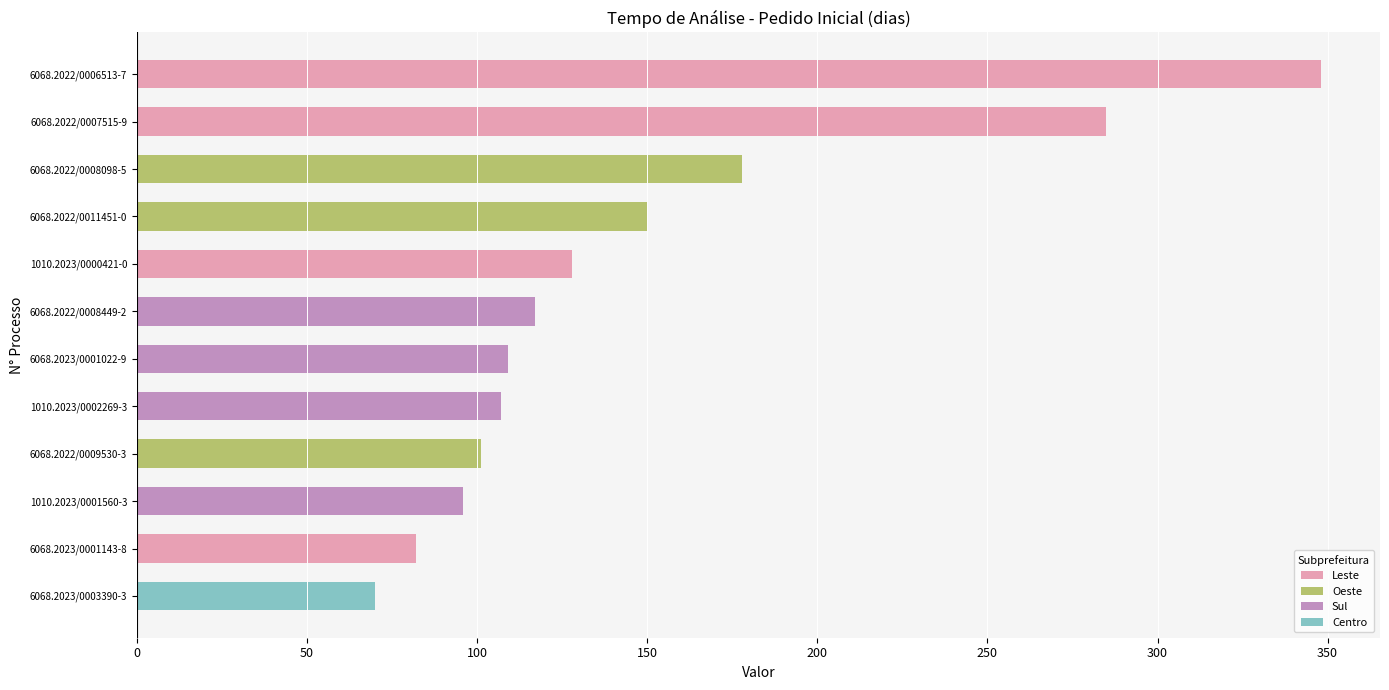

At which label is the value closest to 209?

6068.2022/0008098-5